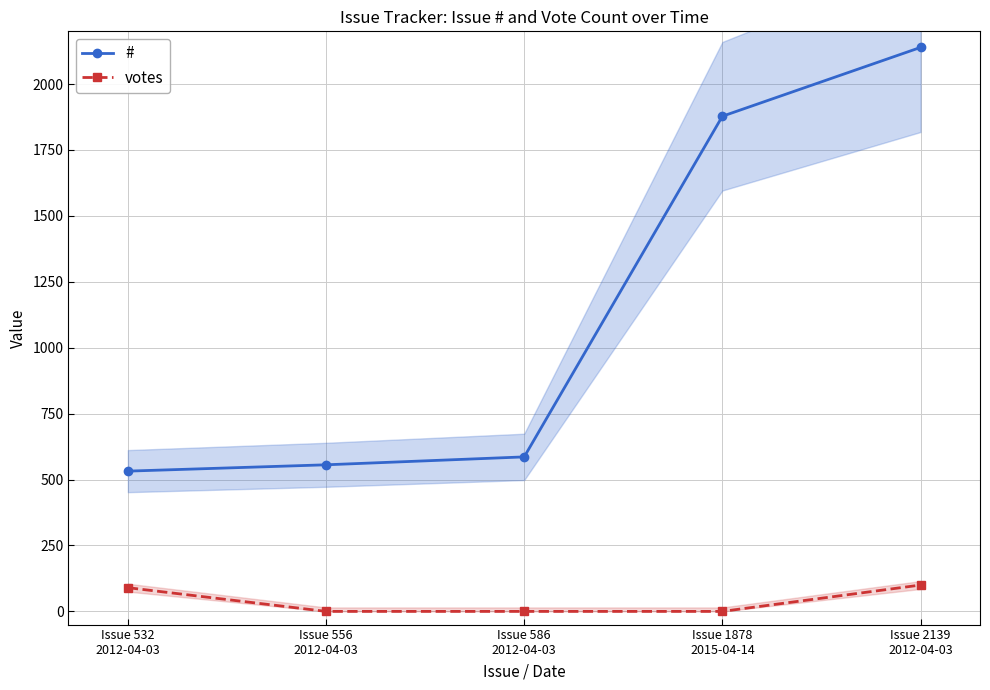

True or false: votes and # cross at least once.

False